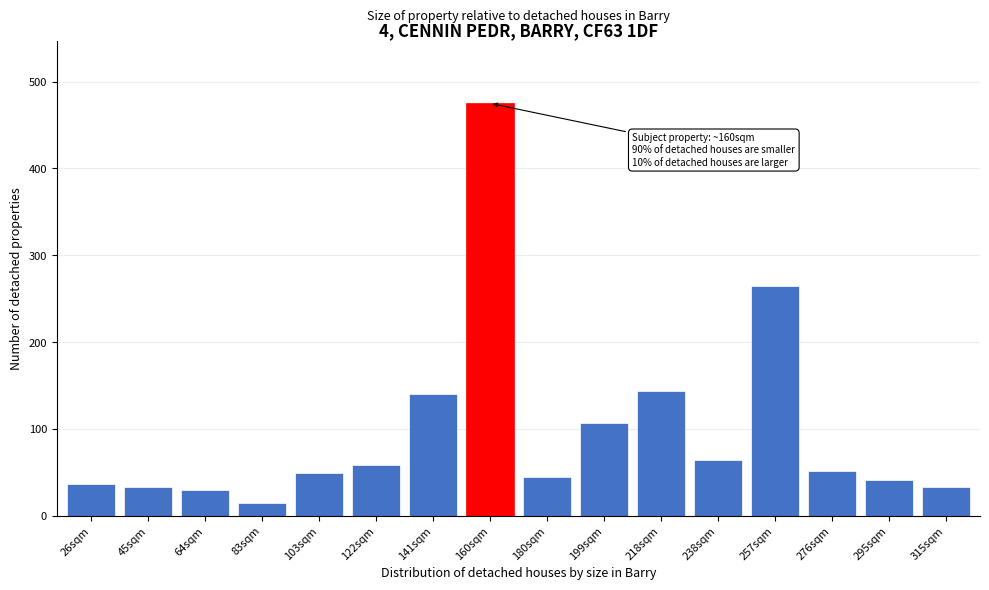

Where is the data nearest to the value 245?

257sqm